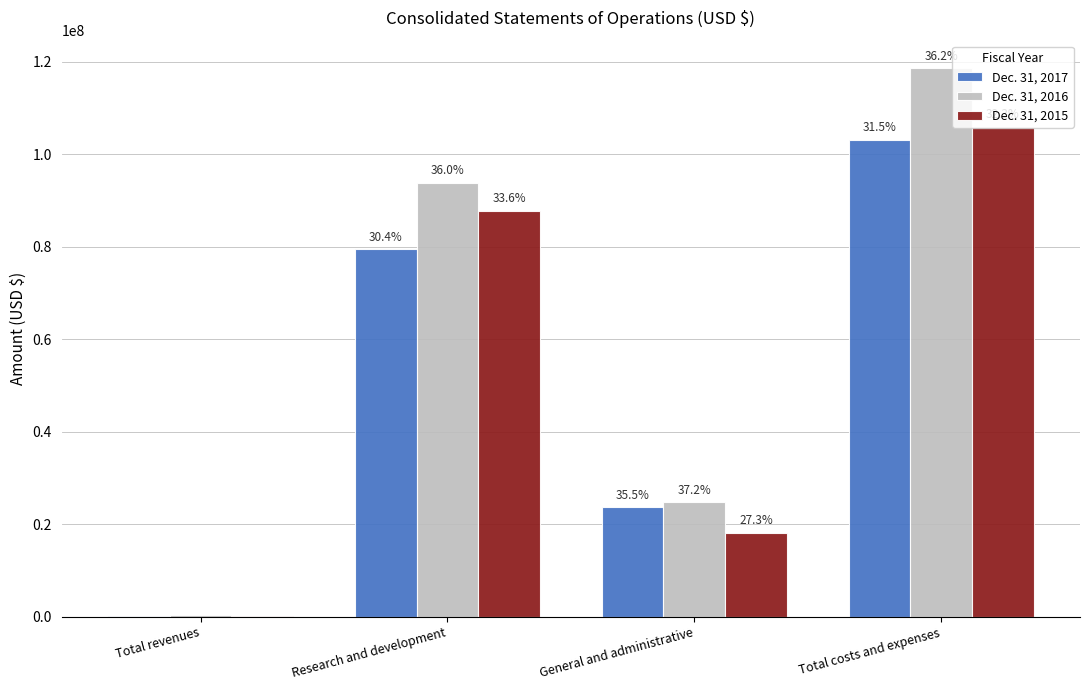

Rank the series by their average value, from highest to lowest.

Dec. 31, 2016, Dec. 31, 2015, Dec. 31, 2017